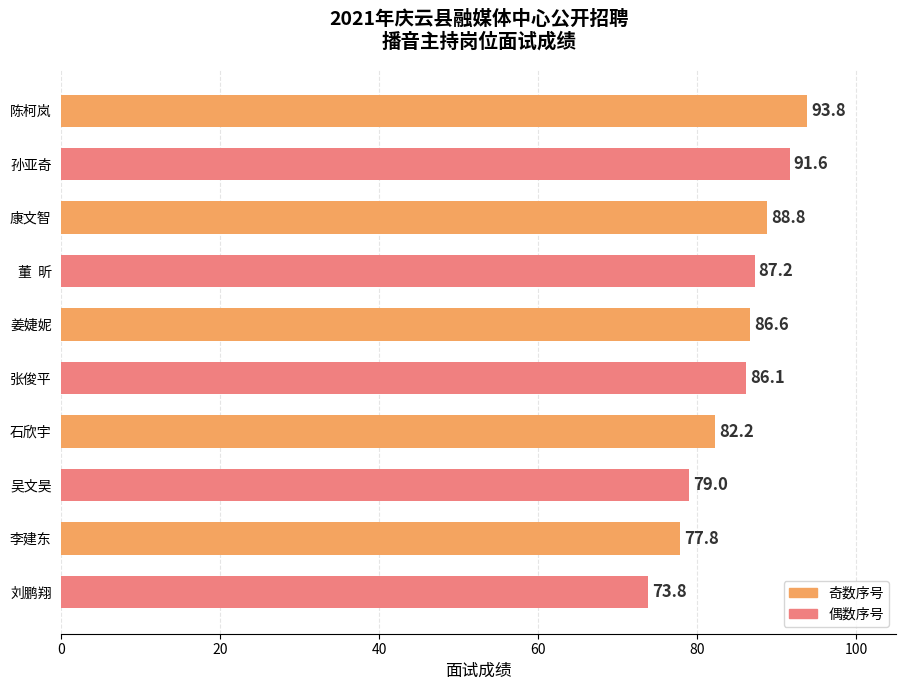

Between 李建东 and 刘鹏翔, which is larger?

李建东